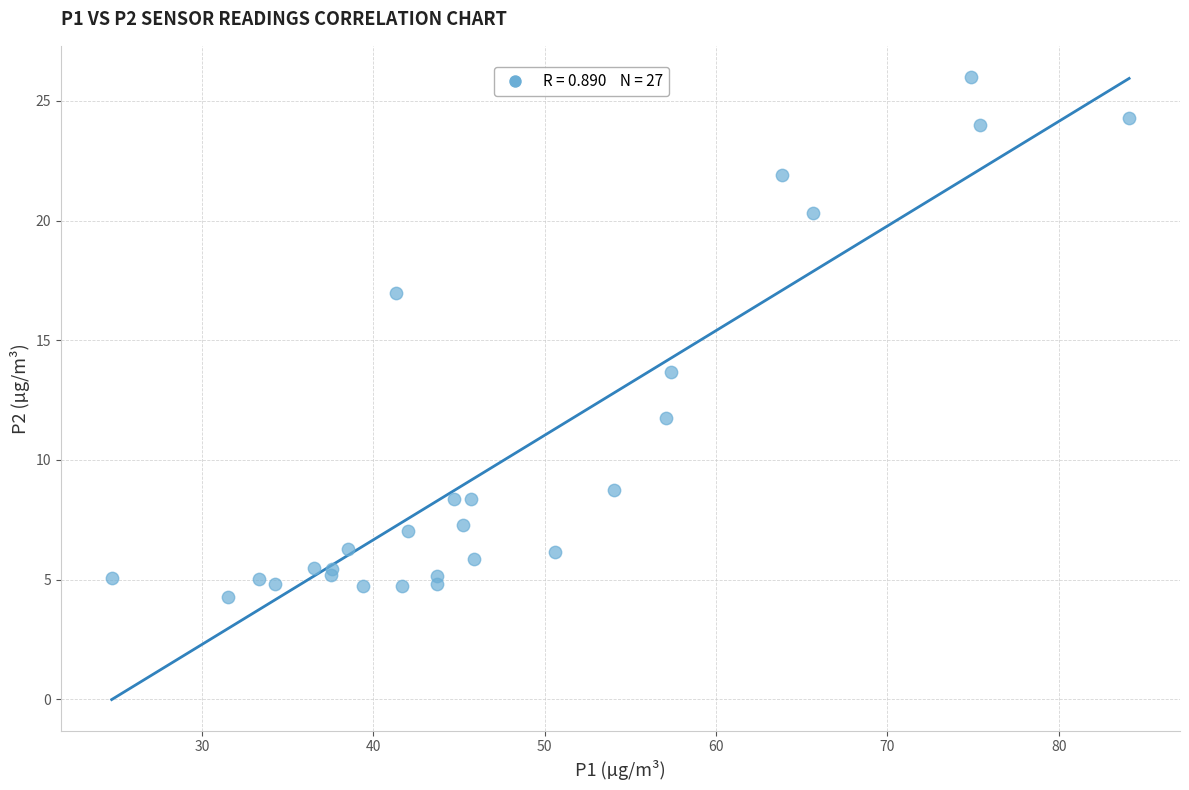

What Y value in the scatter plot is closest to 15?

13.7